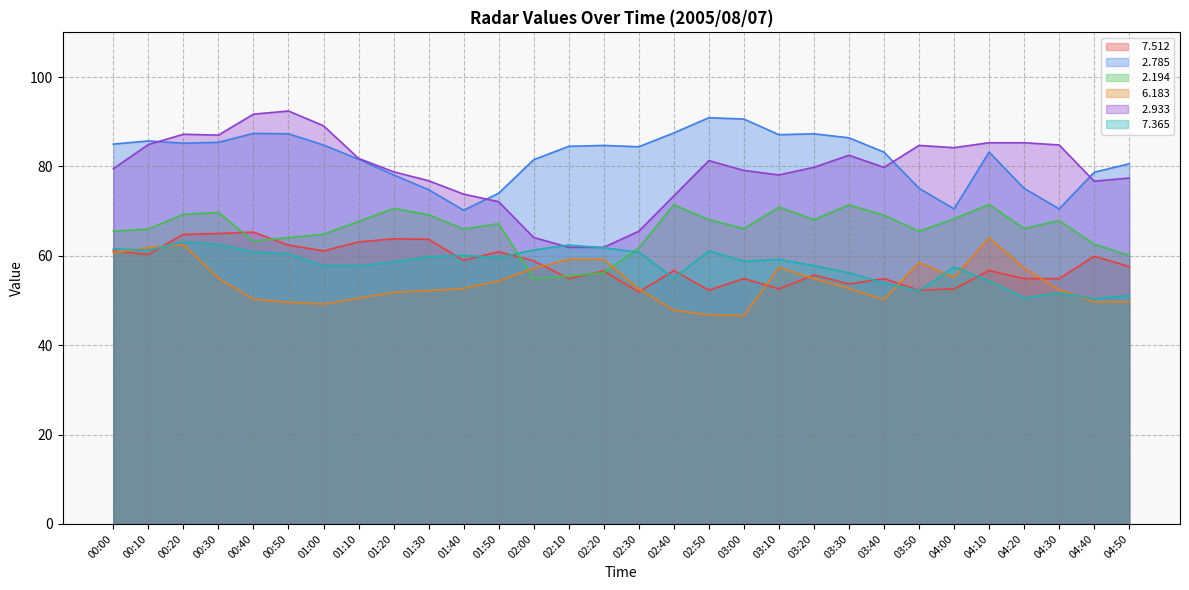

At which category does   2.933 reach its first local valley?

00:30